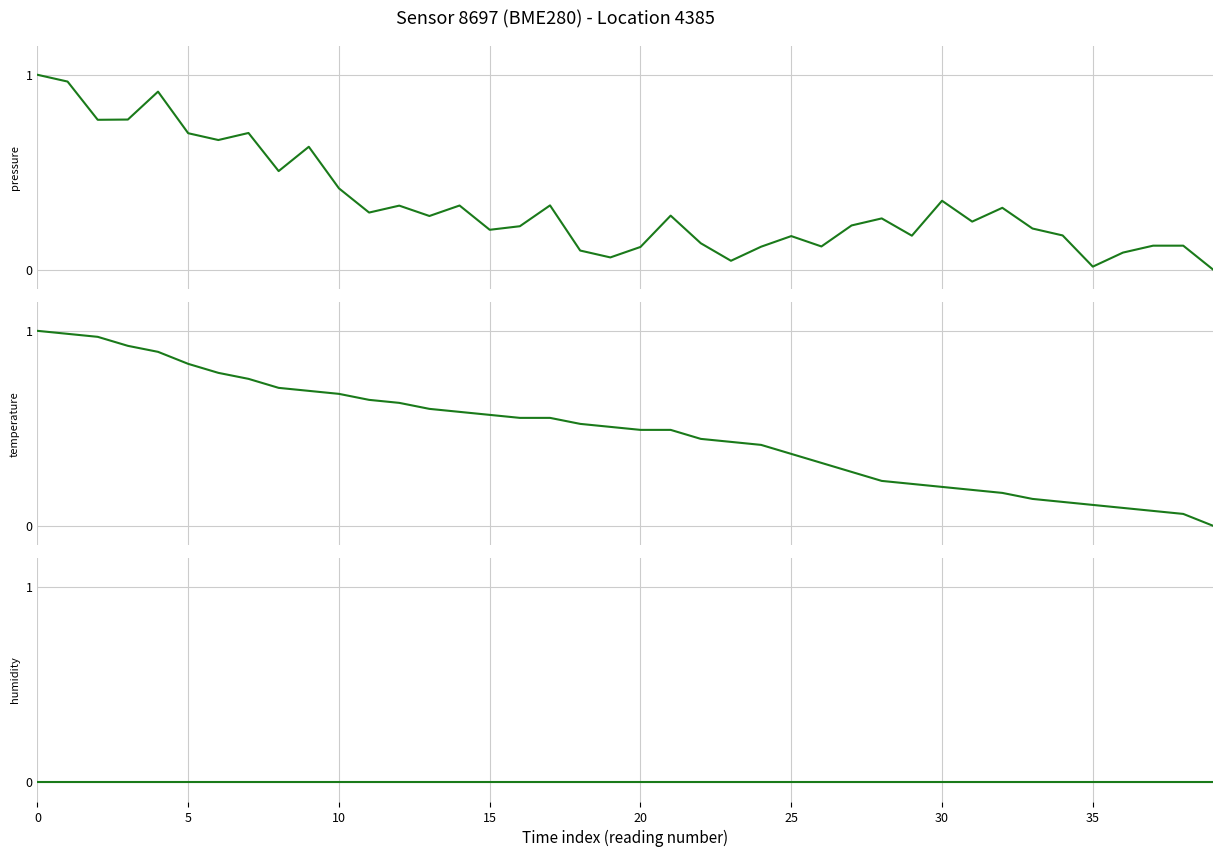

List the series in order of their peak value, lowest first.

humidity, pressure, temperature